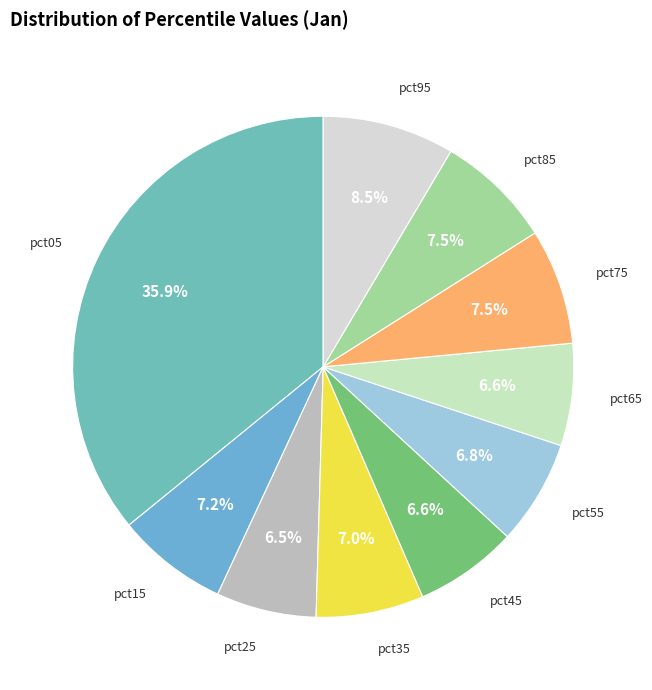

Does pct05 account for over 50% of the chart?

No